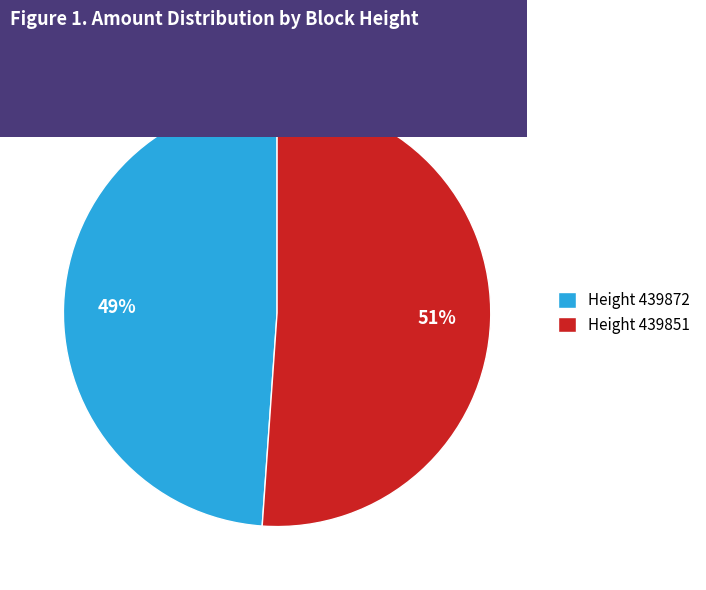

True or false: Height 439872 accounts for 41% of the total.

False